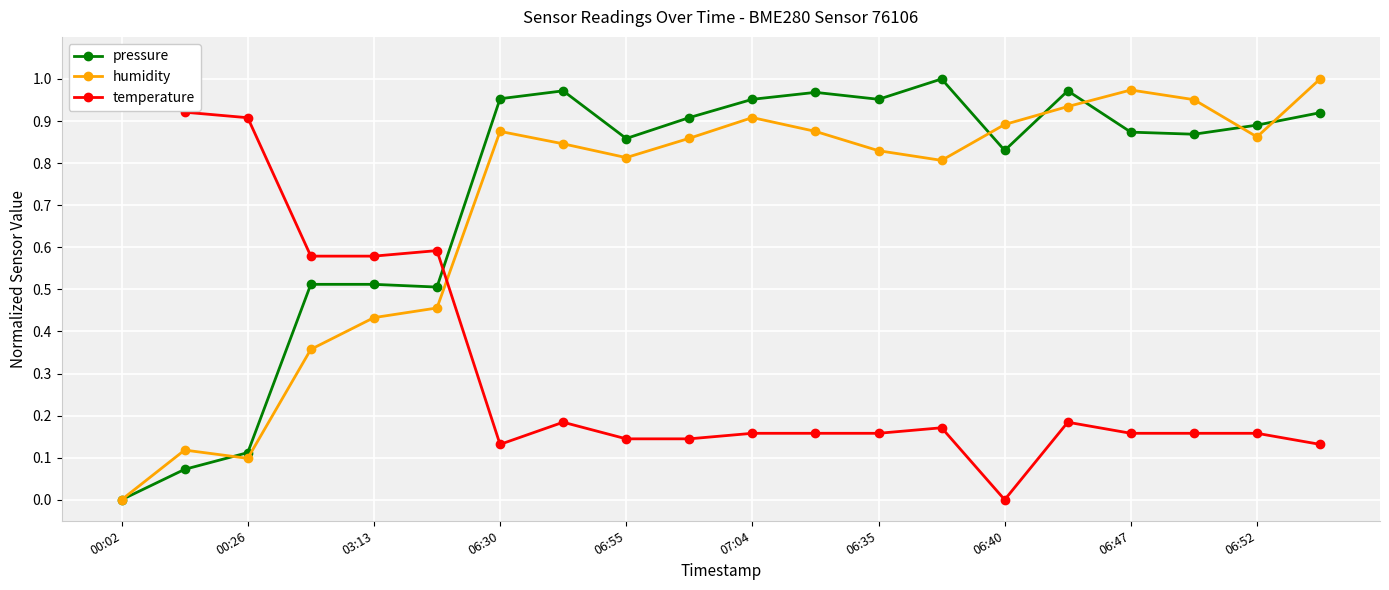

True or false: pressure has a value of 0.5 at 06:52.

False